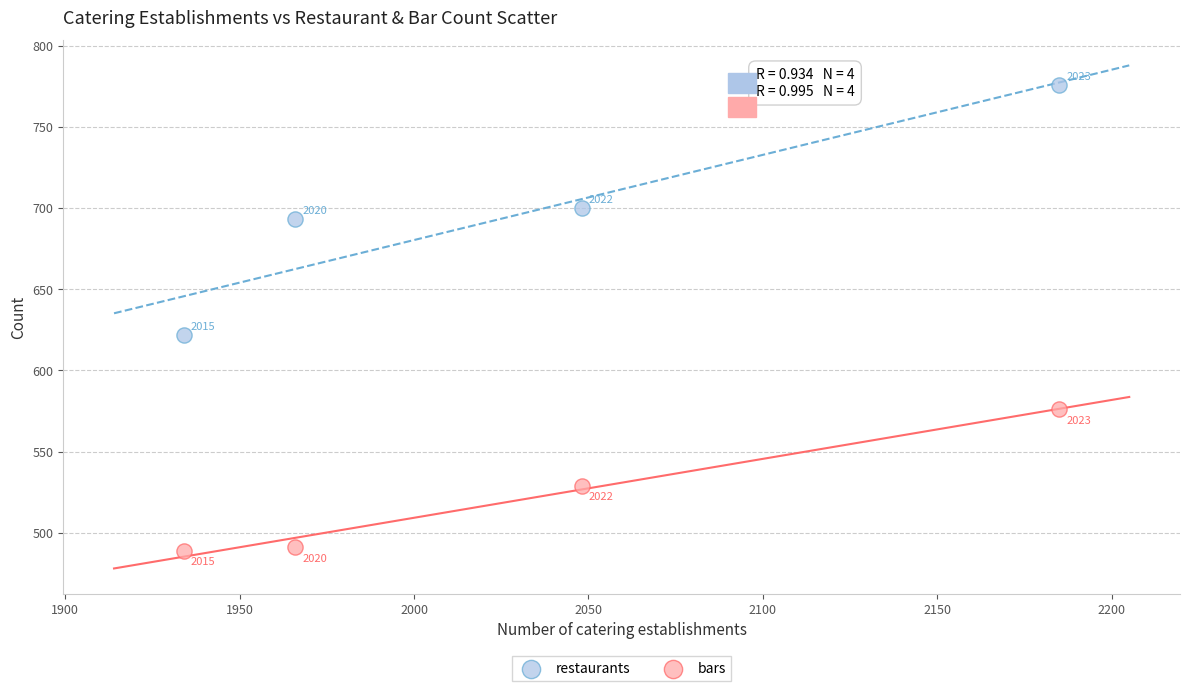

Across all data points, what is the average Y value?

610